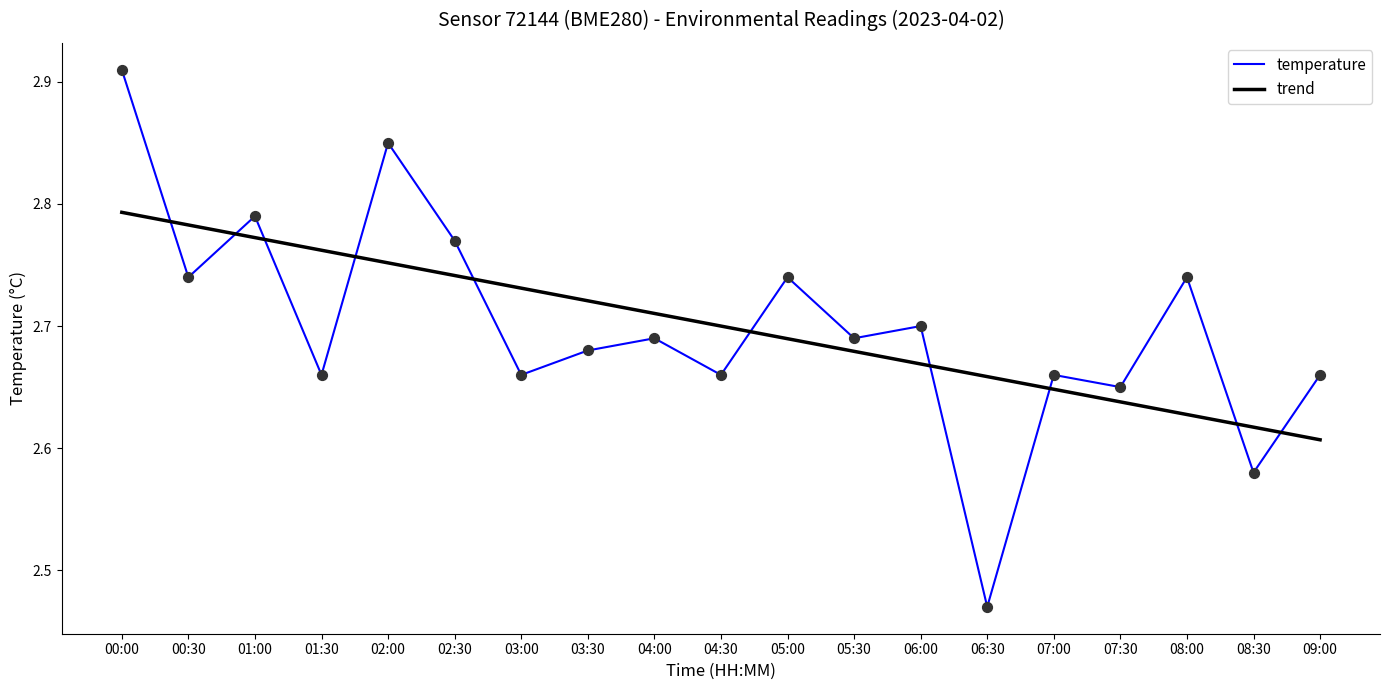

At how many categories does at least one series exceed 2?

19